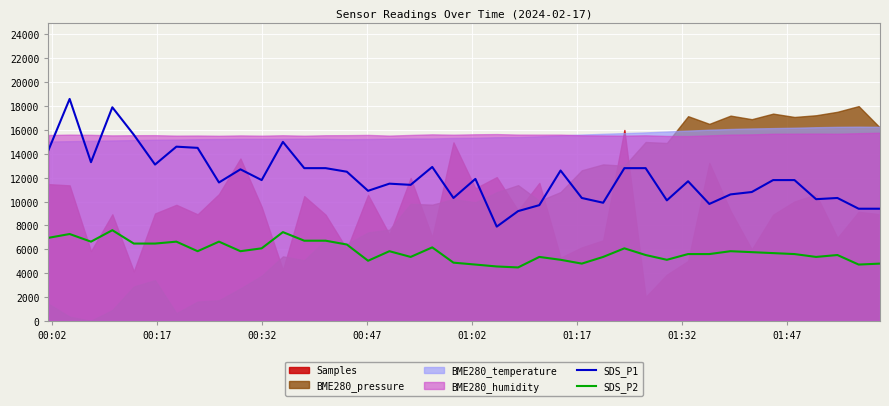

What is the maximum value for SDS_P2?

7600.0